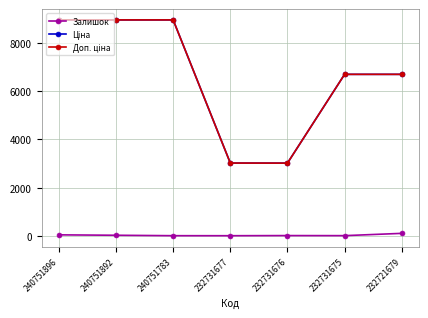

How many categories are shown in the chart?

7